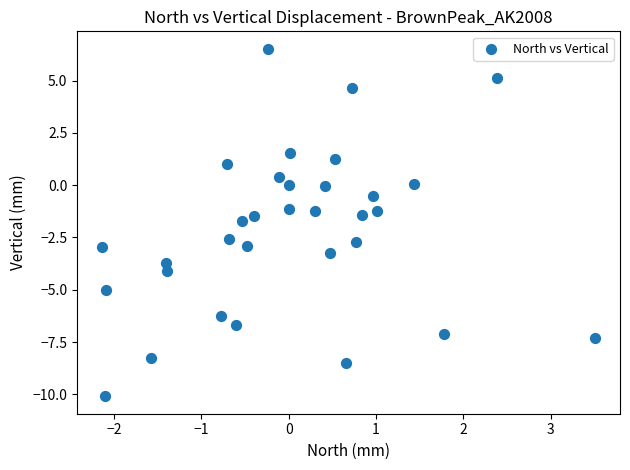

What is the range of Y values (max minus min)?

16.6